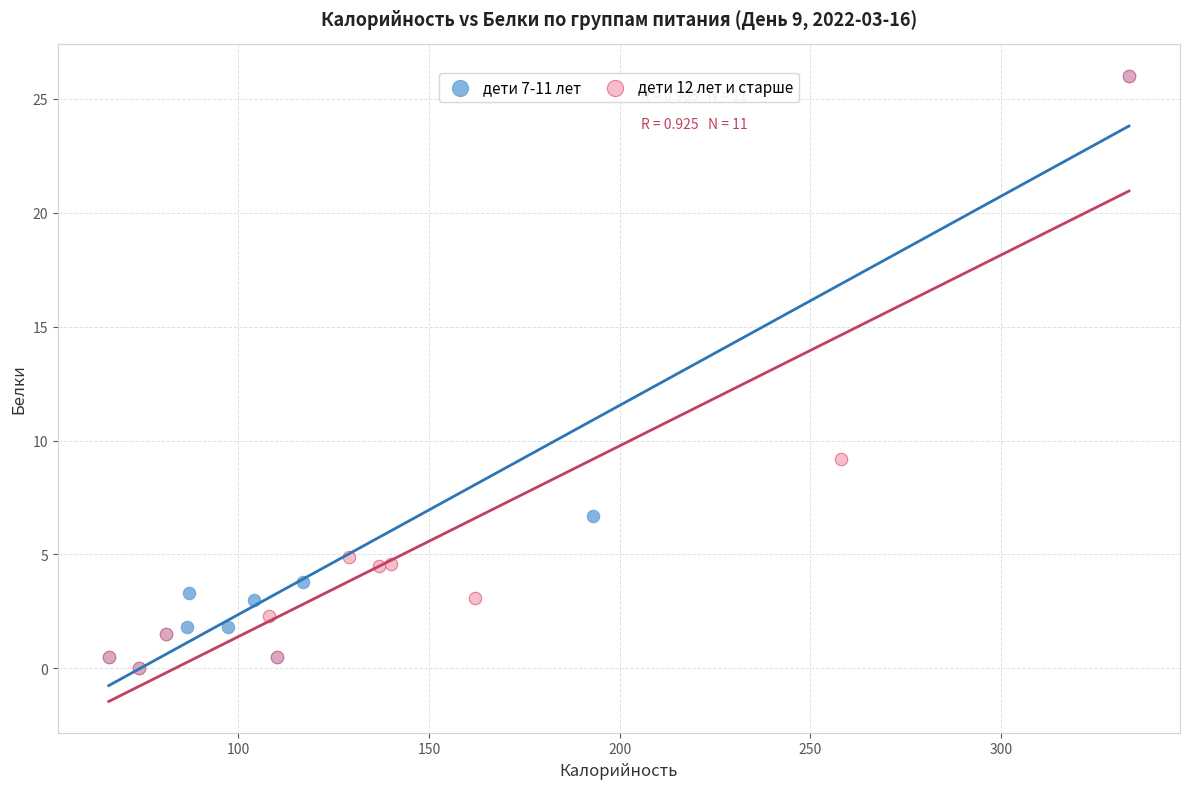

What are all the series names shown in the legend?

дети 7-11 лет, дети 12 лет и старше